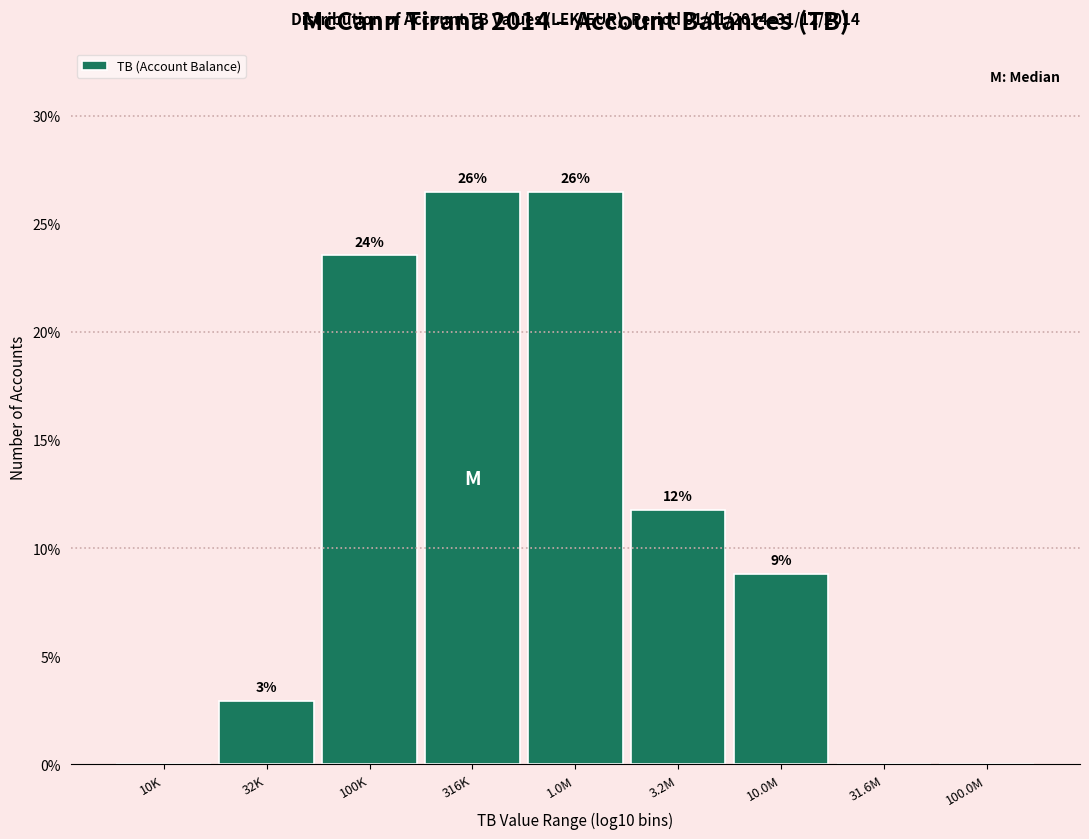

Are the bars horizontal?

No